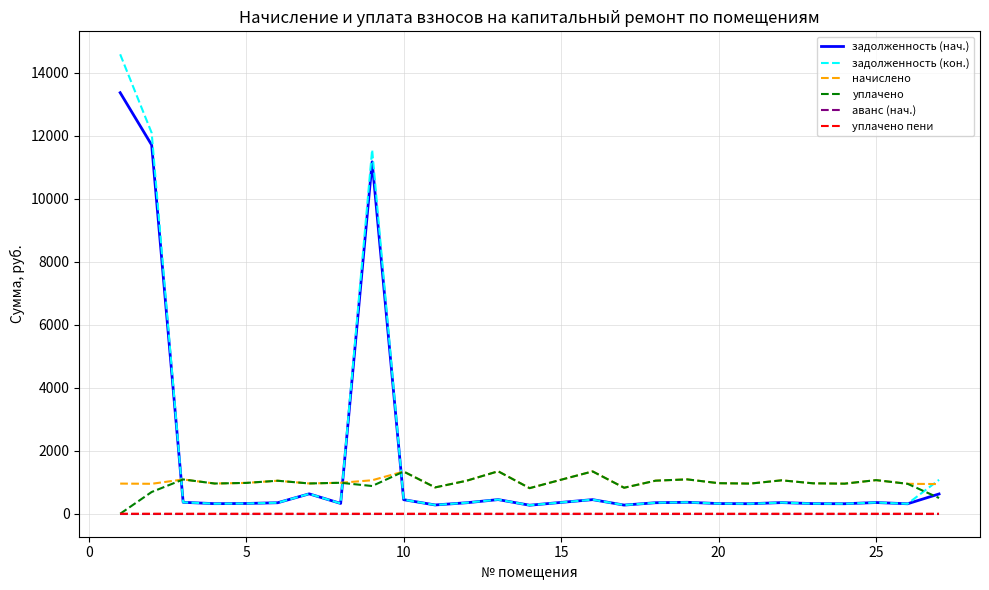

What is the greatest value displayed?

14579.6